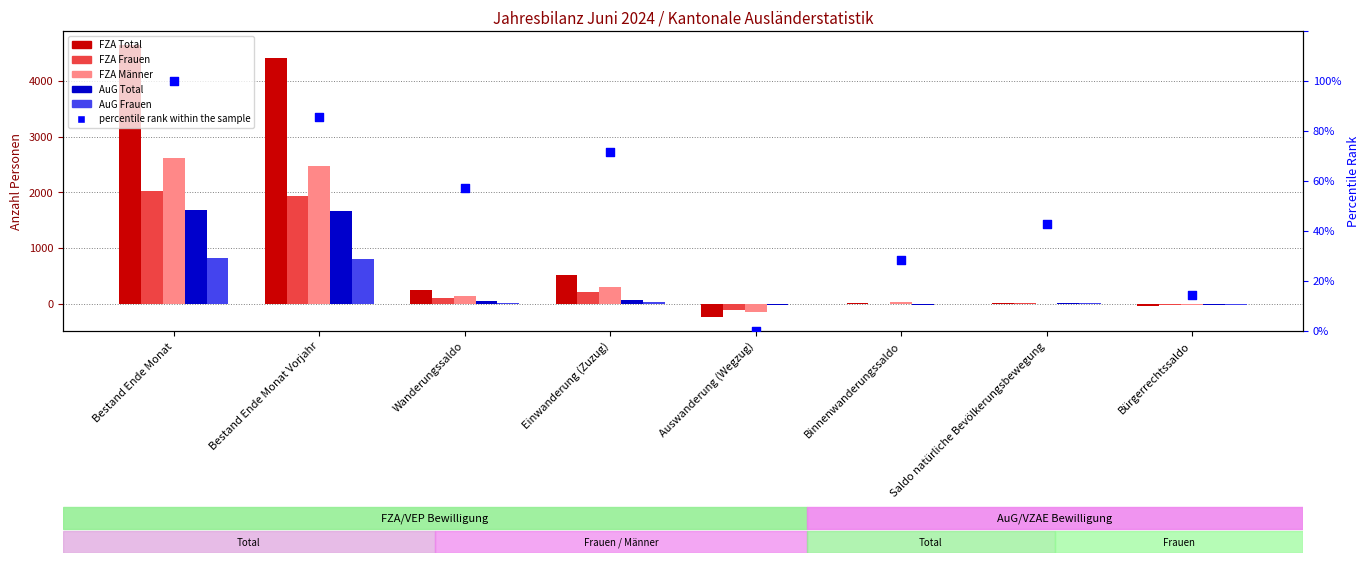

Which series reaches the maximum Y coordinate?

FZA Total